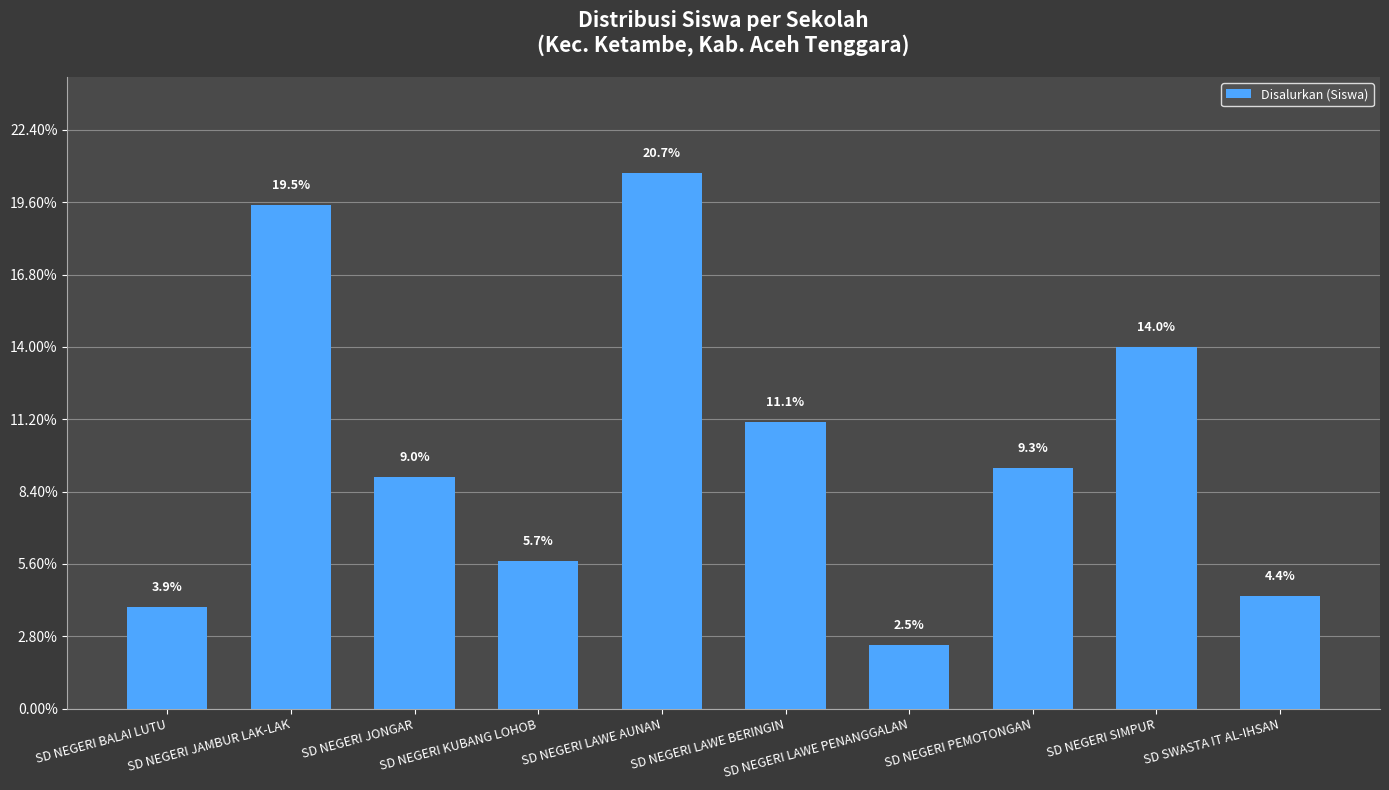

What is the sum of the values at SD SWASTA IT AL-IHSAN and SD NEGERI JONGAR?

119